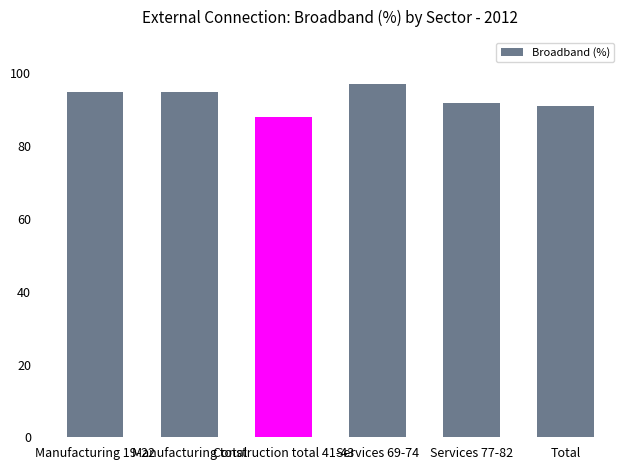

The chart shows a value of 92 at Services 77-82. True or false?

True